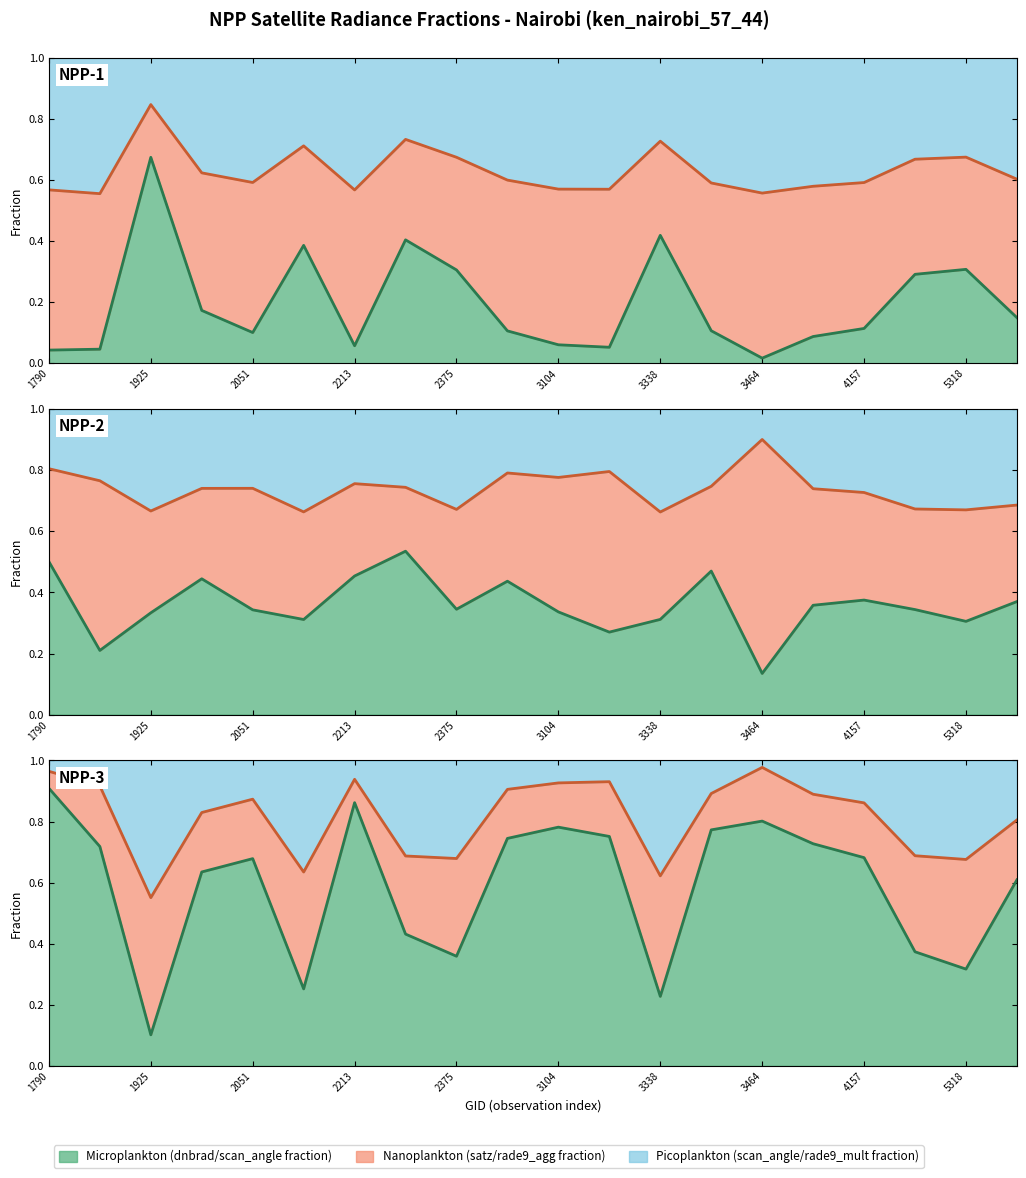

Which series has the widest spread of values?

Microplankton line